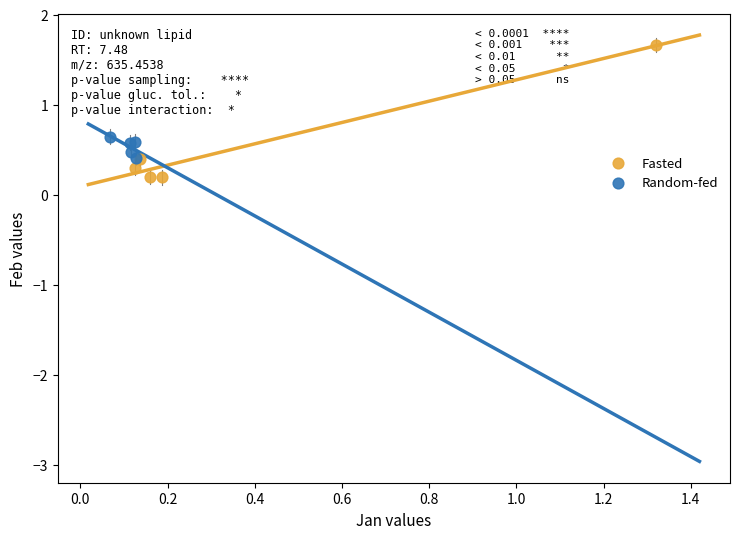

Which series reaches the minimum Y coordinate?

Fasted